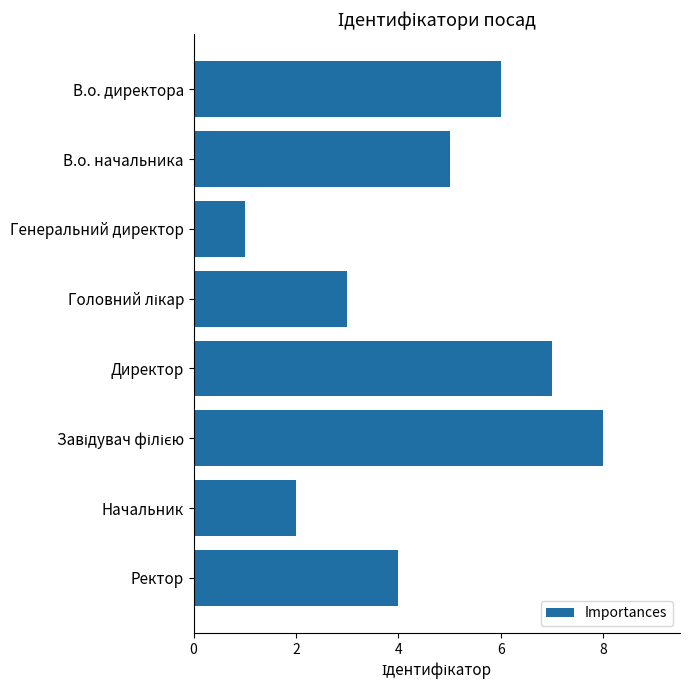

What is the sum of all values?

36